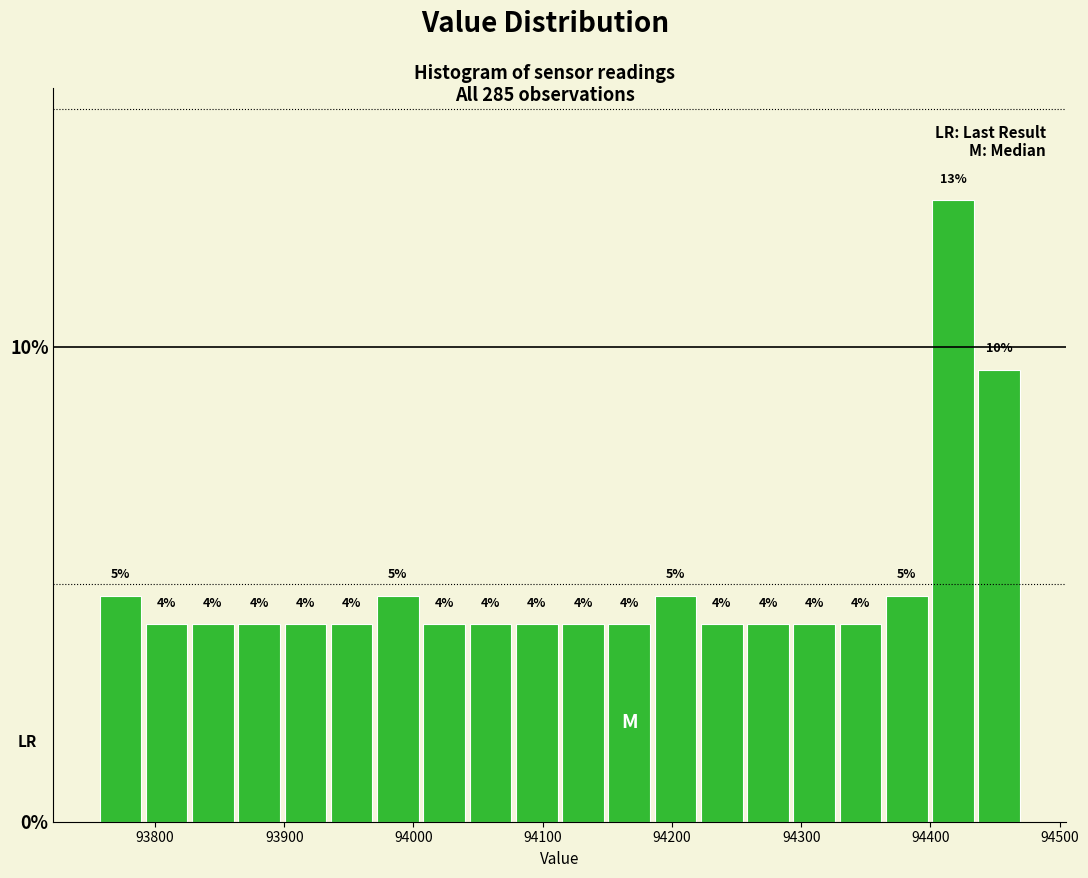

Read against the x-axis, roughly where is the centre of the tallest bar?

94420